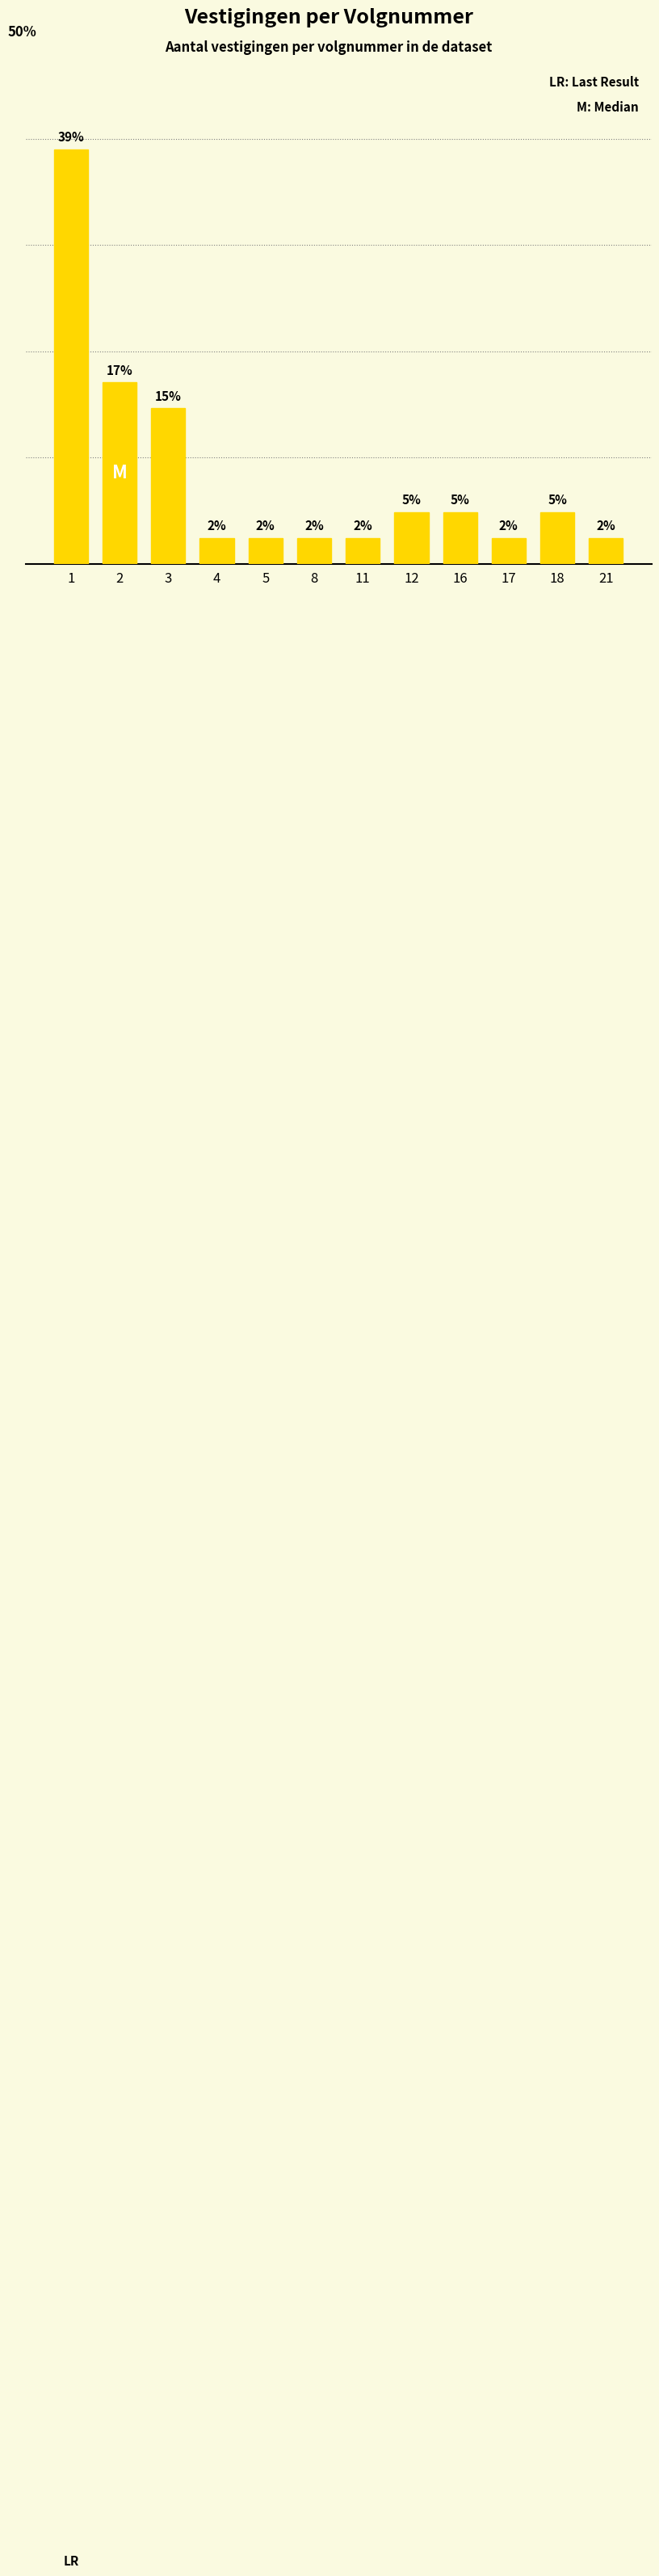

What is the greatest value displayed?

39.0